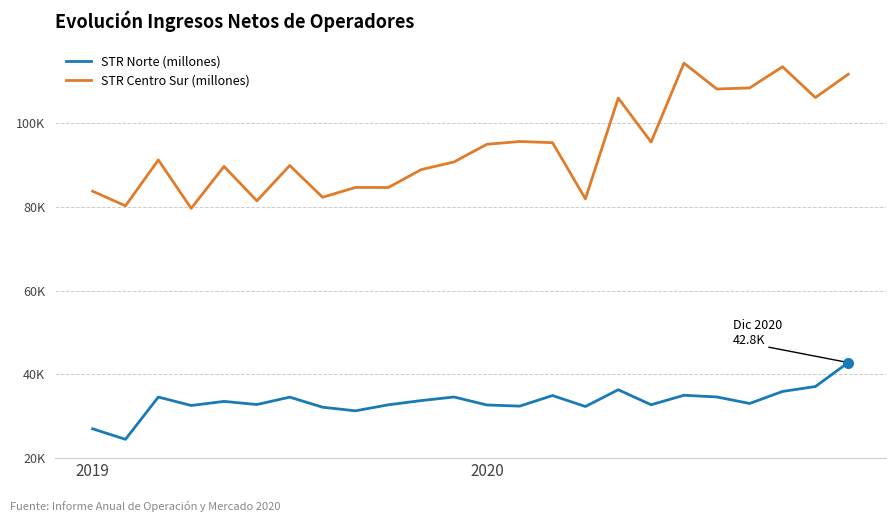

What is the highest value of the STR Centro Sur (millones) series?

114384.9